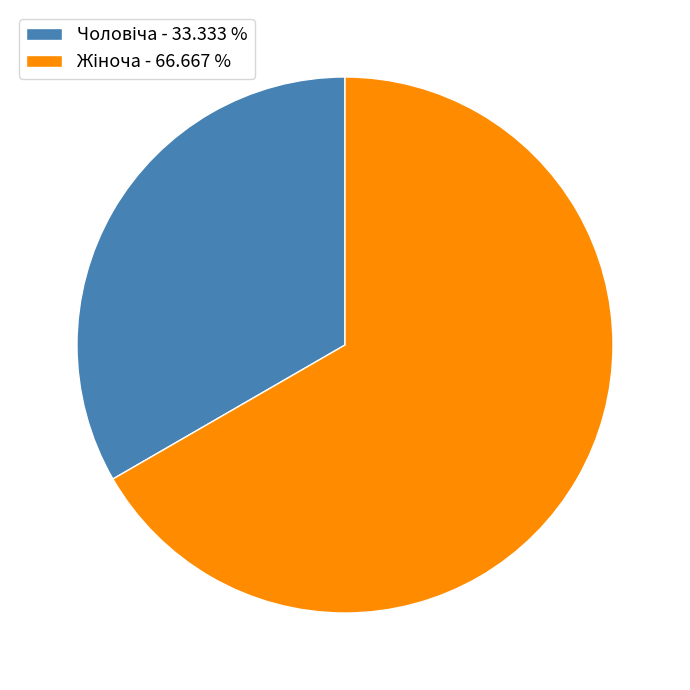

How many slices are in this pie chart?

2